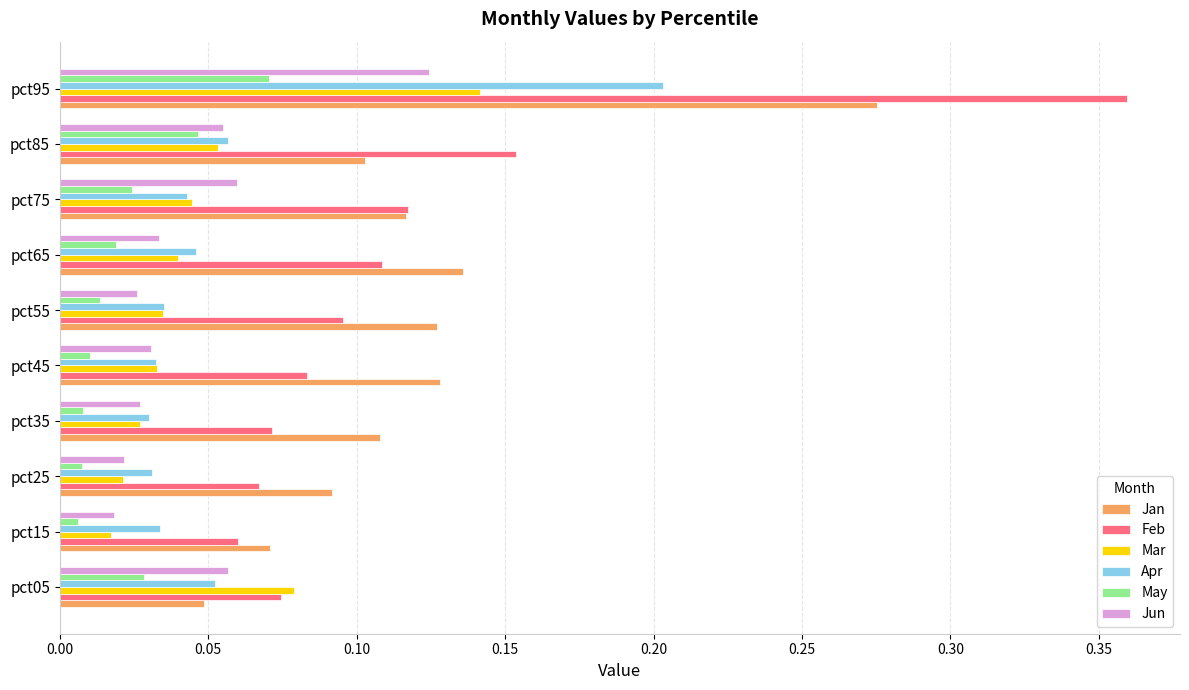

Count the Apr values in the range 0 to 1.

10